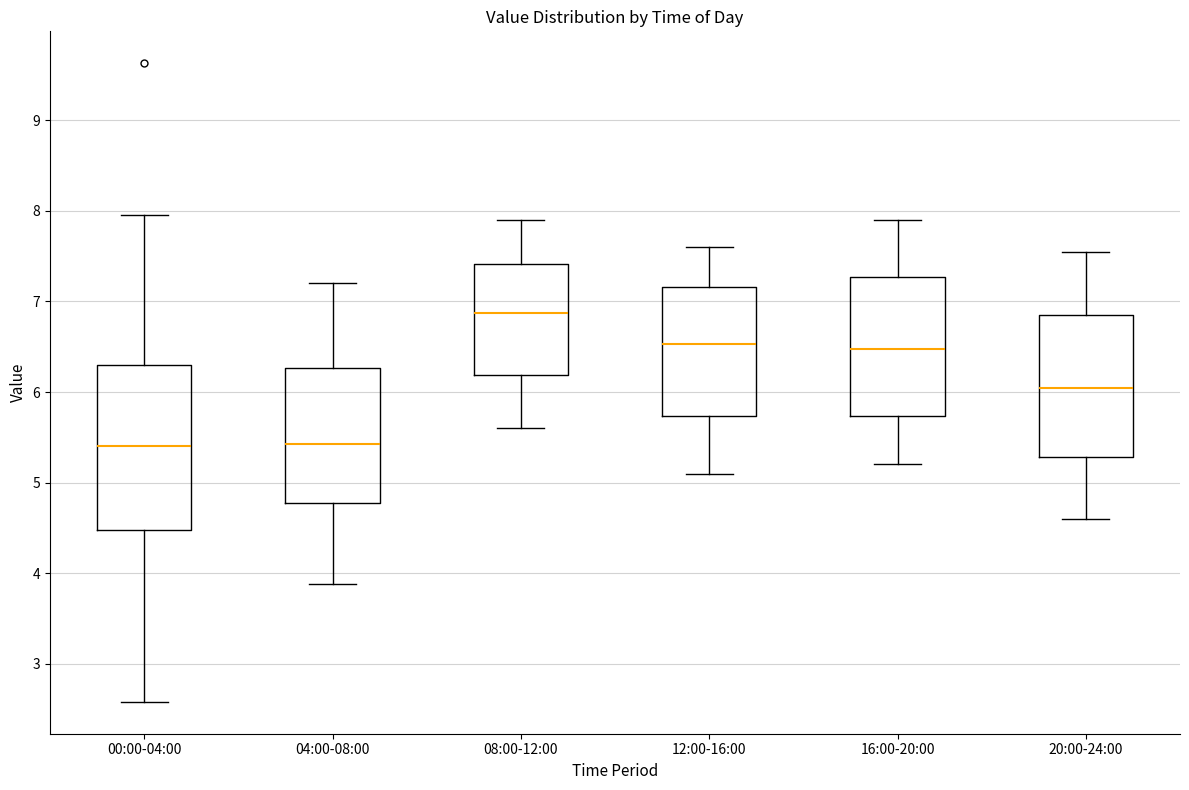

Comparing the boxes themselves (not the whiskers), which one is the tallest?

00:00-04:00